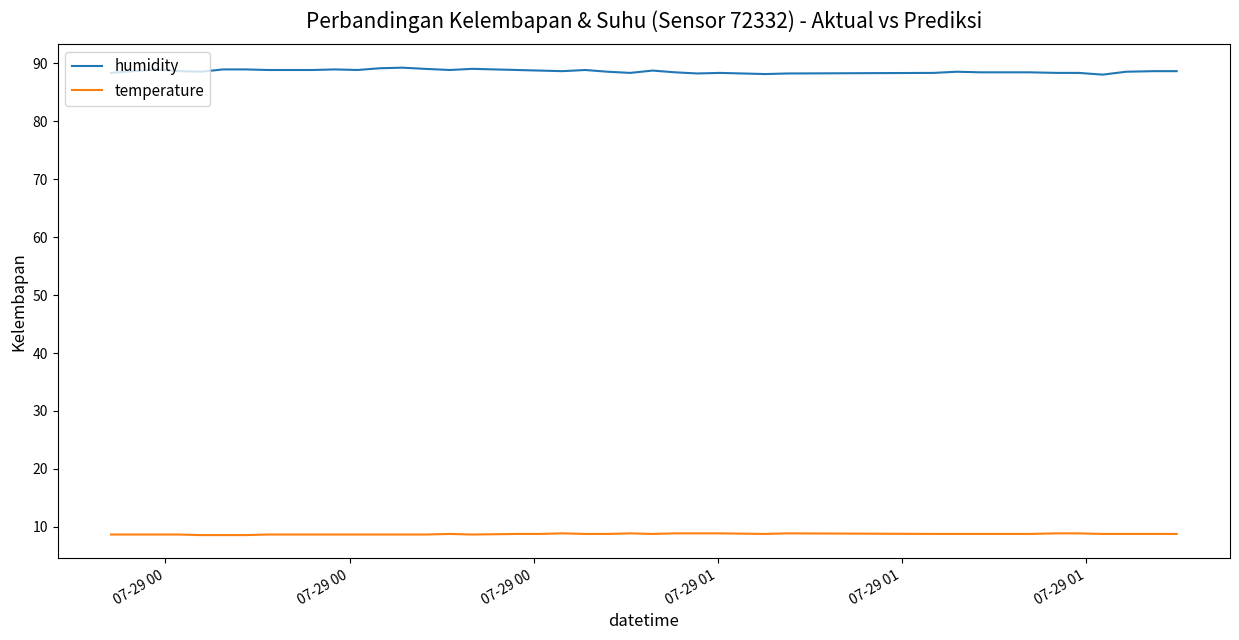

Which series has the largest total across all categories?

humidity